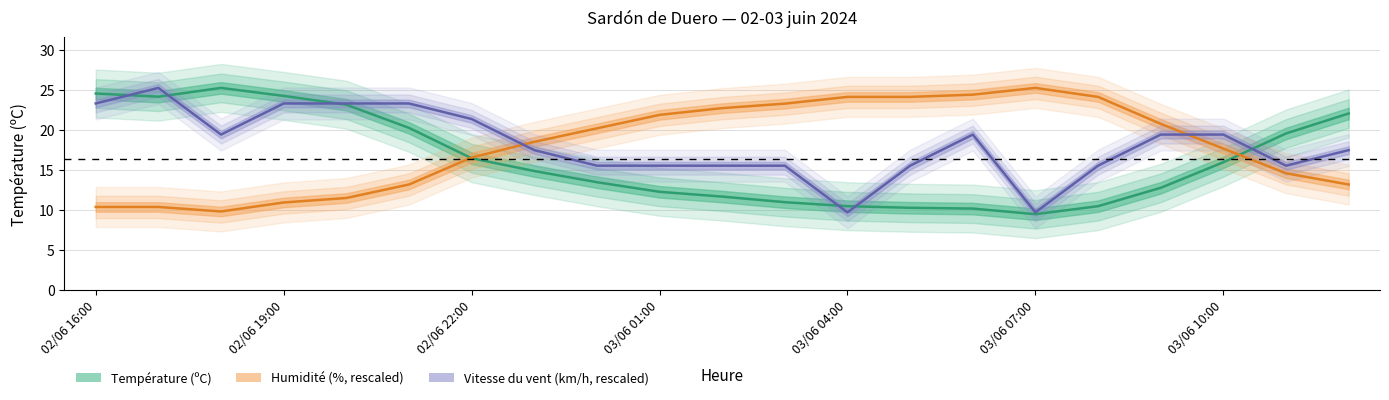

True or false: Humidité (%) and Vitesse du vent (km/h) cross at least once.

True